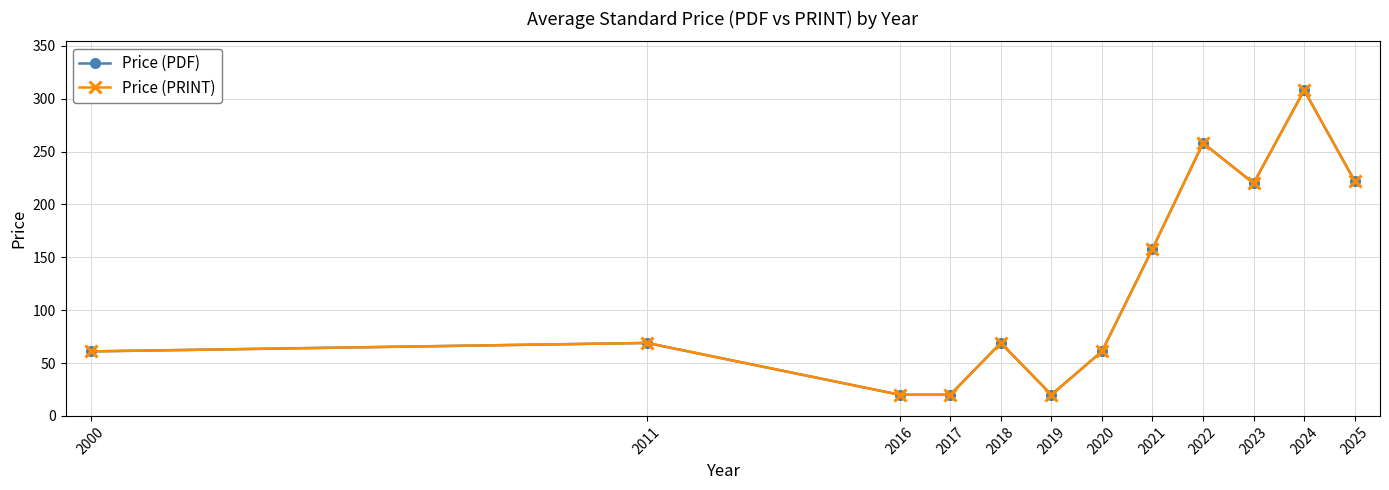

What is the approximate value of Price (PDF) at 2018?

69